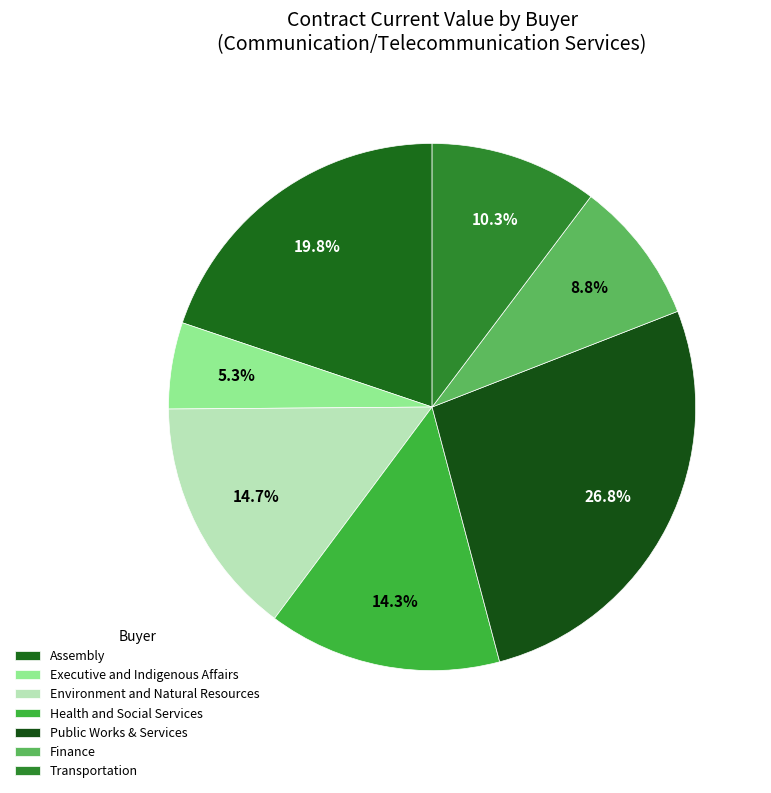

Does Finance represent more than half of the total?

No